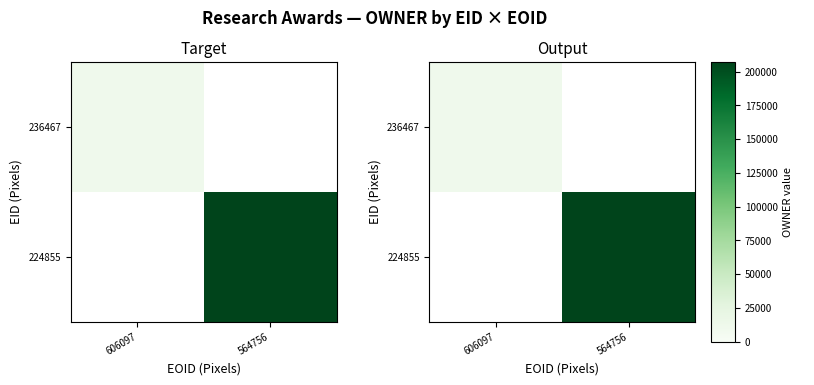

Rank the series by their average value, from highest to lowest.

236467, 224855